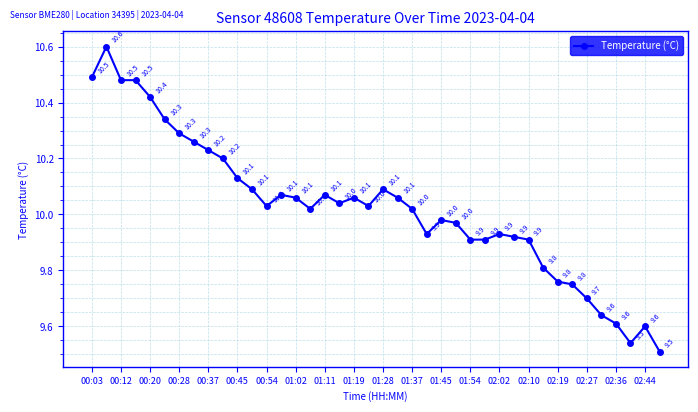

How many data points are less than 10?

17